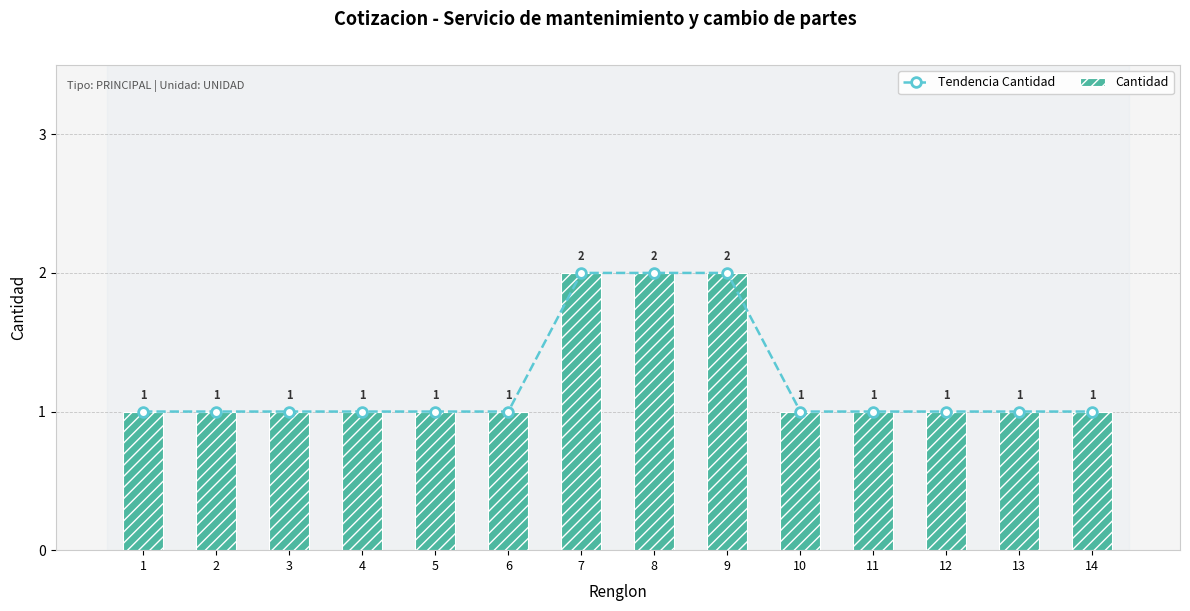

Does the chart contain any negative values?

No